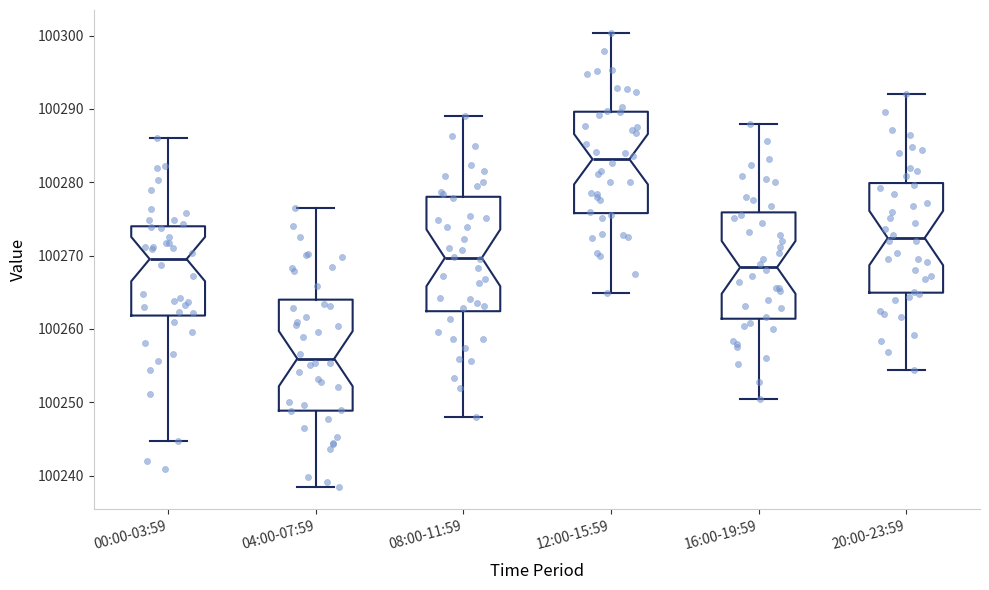

Reading left to right, read every box against the y-axis: the position of its median line, the range the box covers, and the ends of its whiskers. The values are not printed on the chart, so give them approximately, as read against the axis.

00:00-03:59: median 100270, box 100262 to 100274, whiskers 100245 to 100286
04:00-07:59: median 100256, box 100249 to 100264, whiskers 100239 to 100277
08:00-11:59: median 100270, box 100262 to 100278, whiskers 100248 to 100289
12:00-15:59: median 100283, box 100276 to 100290, whiskers 100265 to 100300
16:00-19:59: median 100268, box 100261 to 100276, whiskers 100250 to 100288
20:00-23:59: median 100272, box 100265 to 100280, whiskers 100254 to 100292